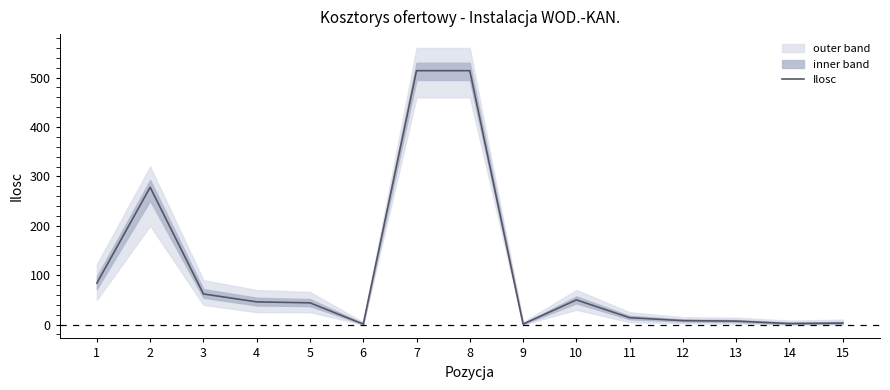

Does the chart have visible grid lines?

No